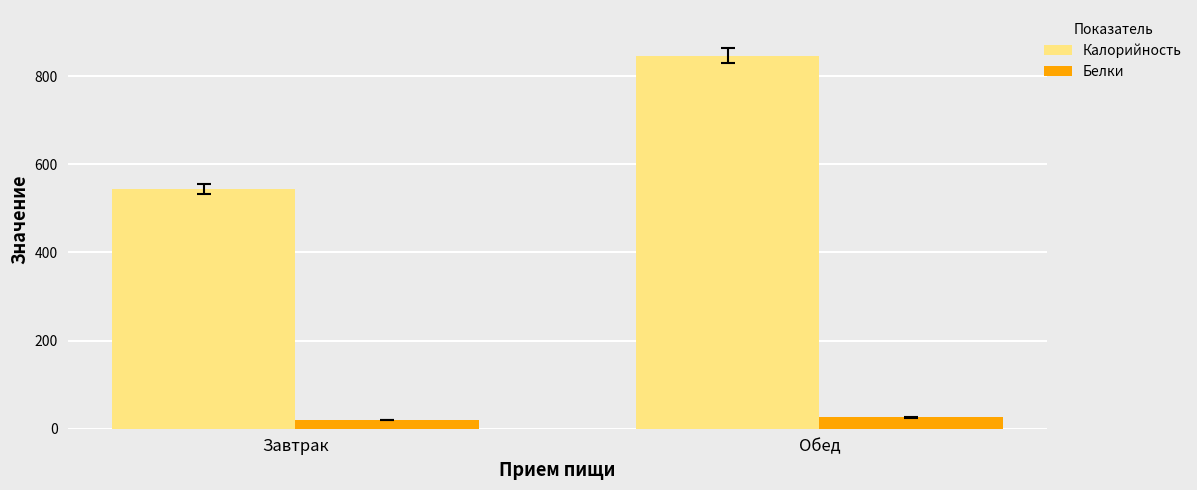

Rank the series by their average value, from highest to lowest.

Калорийность, Белки